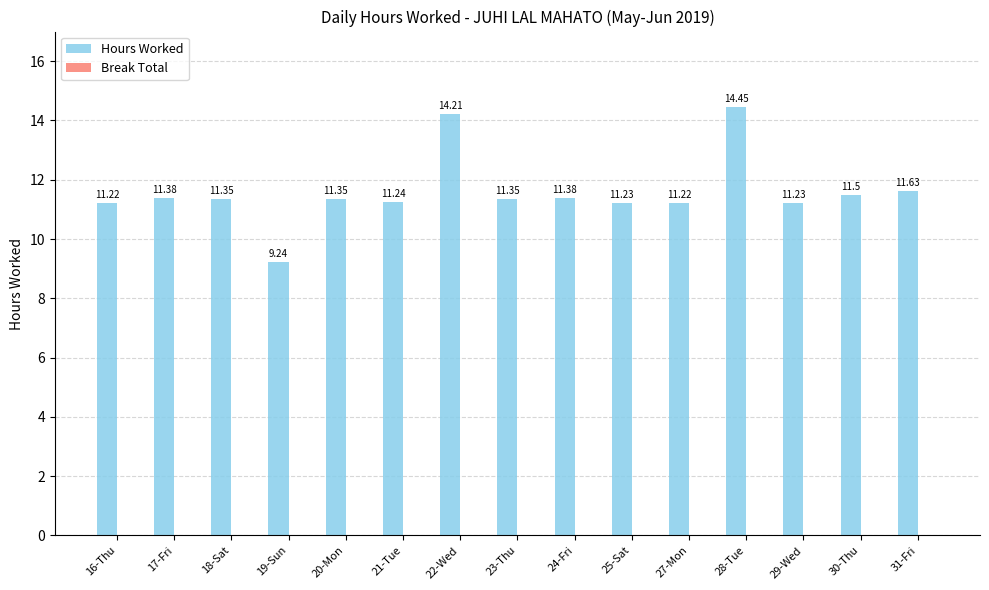

What is the difference between the maximum and minimum values?

5.2